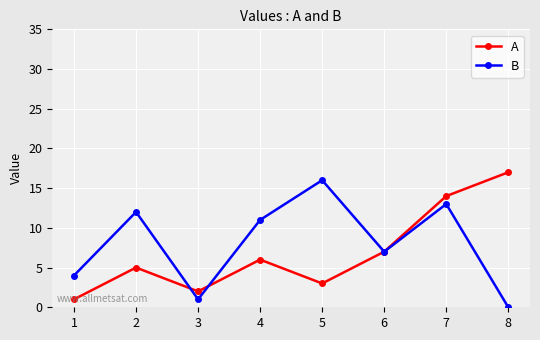

What is the value of the A point at the 7th from the left?

14